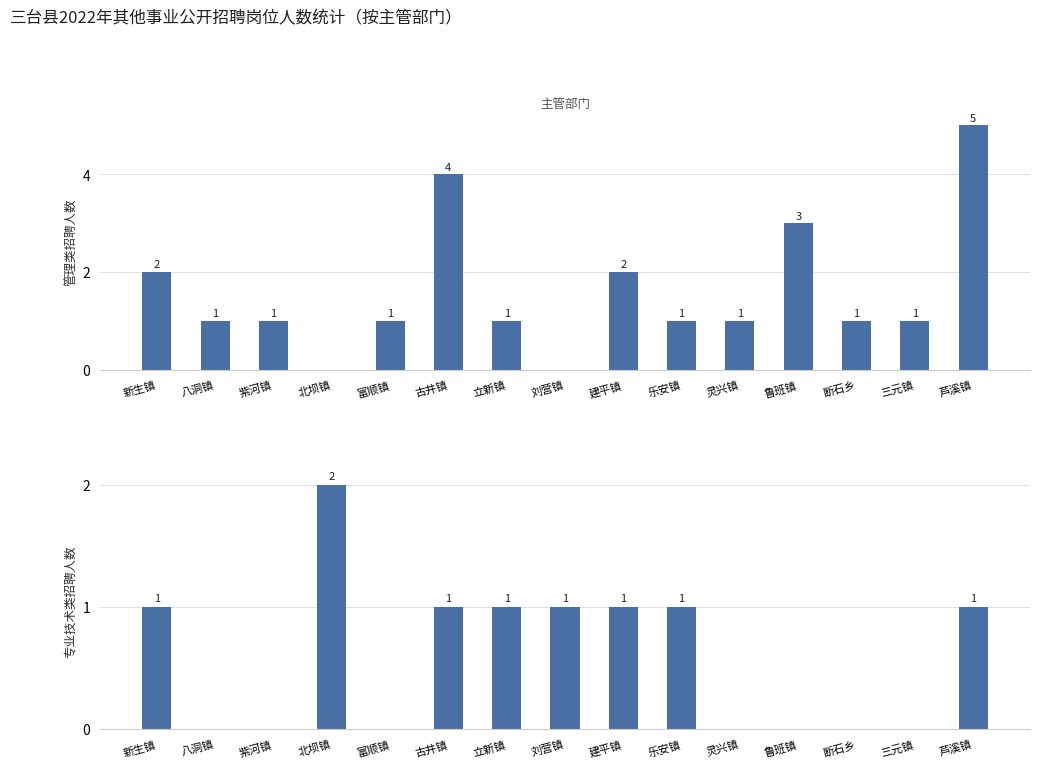

Count the number of data series in this chart.

2